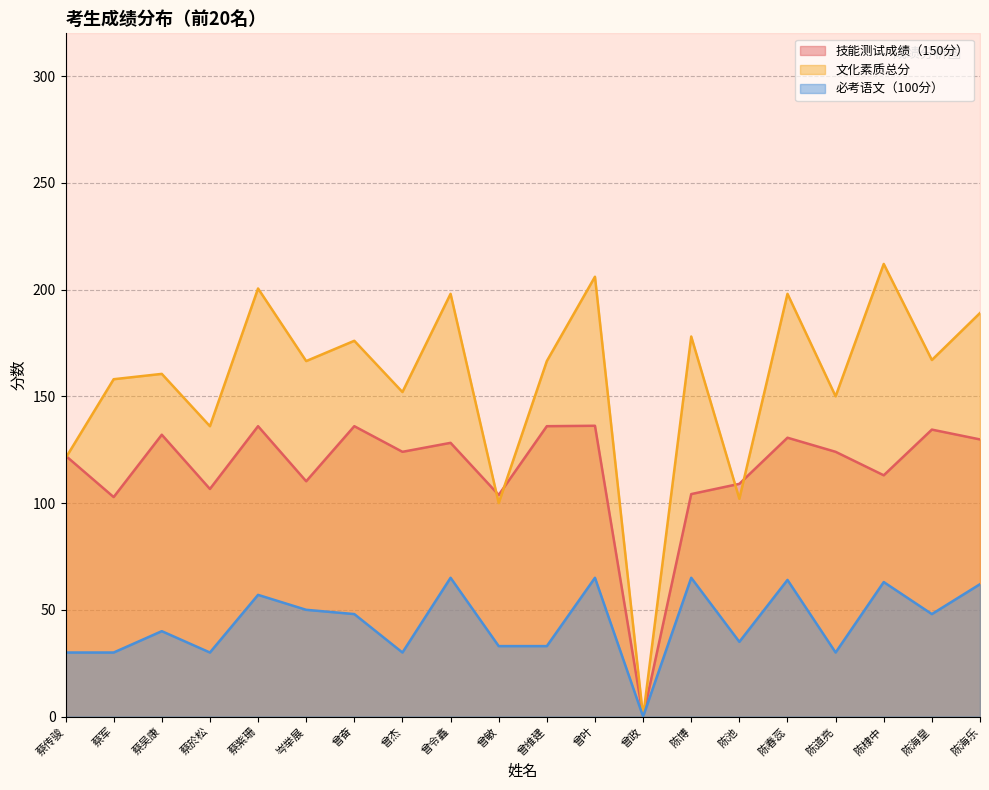

How many lines are shown in the chart?

3